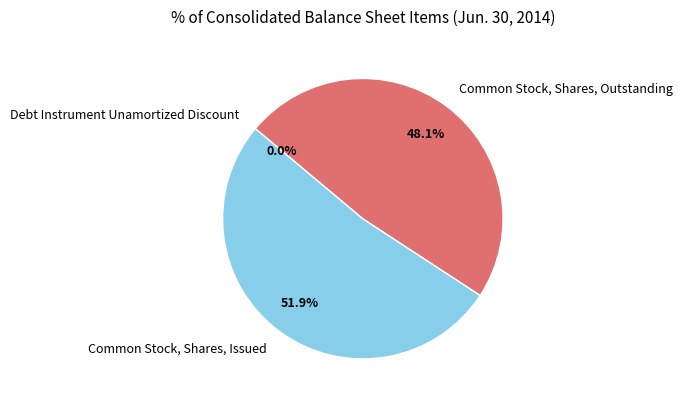

Do Common Stock, Shares, Issued and Common Stock, Shares, Outstanding together represent more than half of the pie?

Yes